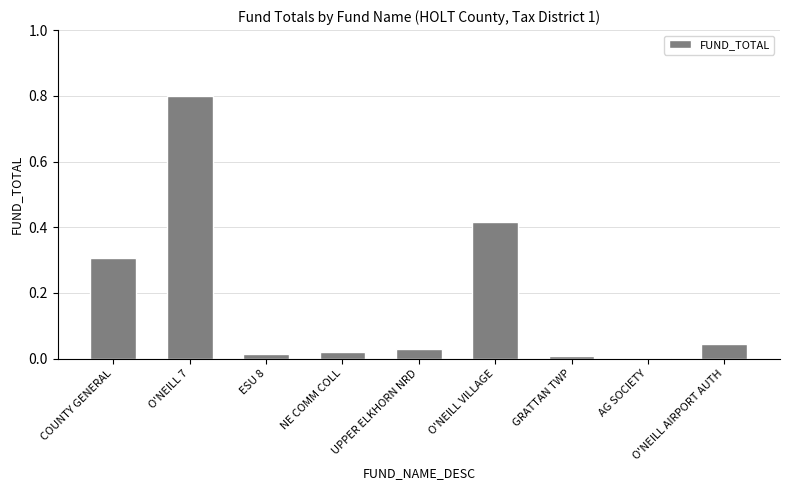

Are the bars horizontal?

No